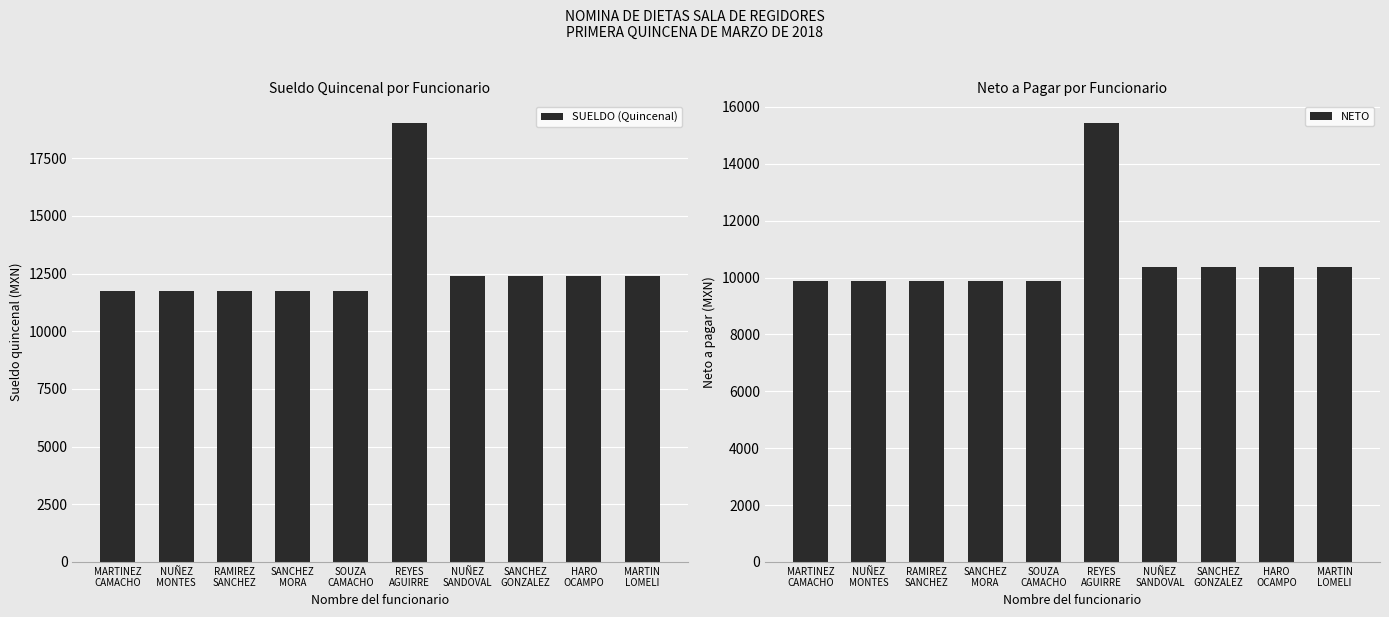

Which has a higher value, SANCHEZ
MORA or SANCHEZ
GONZALEZ?

SANCHEZ
GONZALEZ